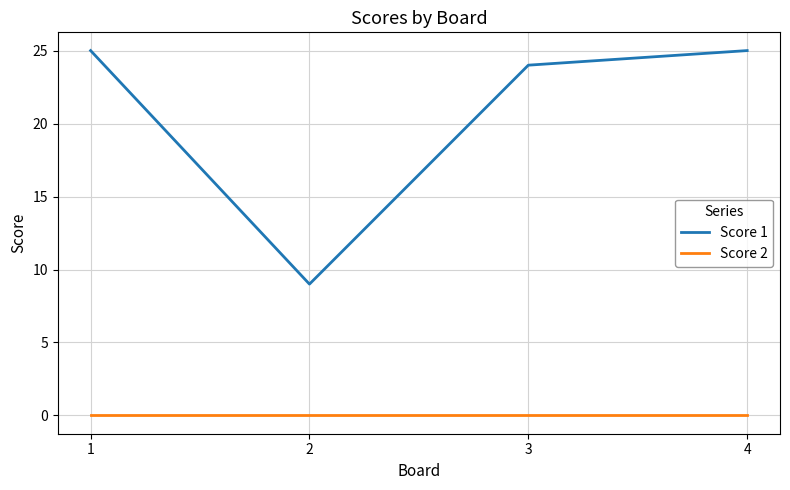

The value of Score 2 at 2 is 0. True or false?

True